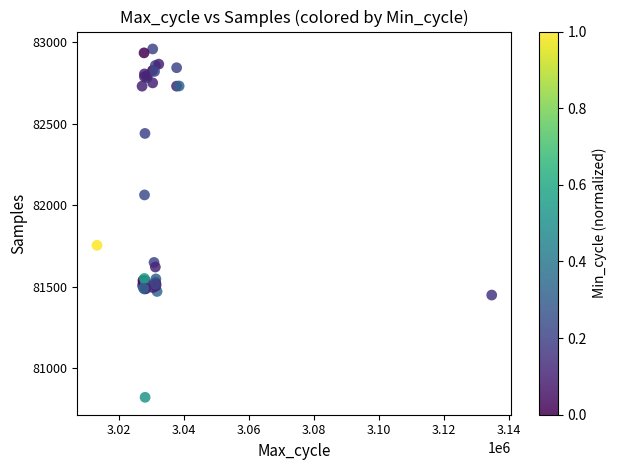

What Y value in the scatter plot is closest to 81890?

81754